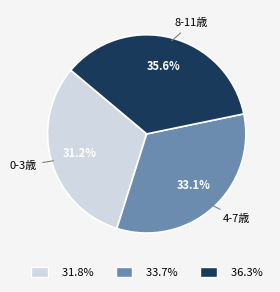

Between 33.7% and 31.8%, which is larger?

33.7%